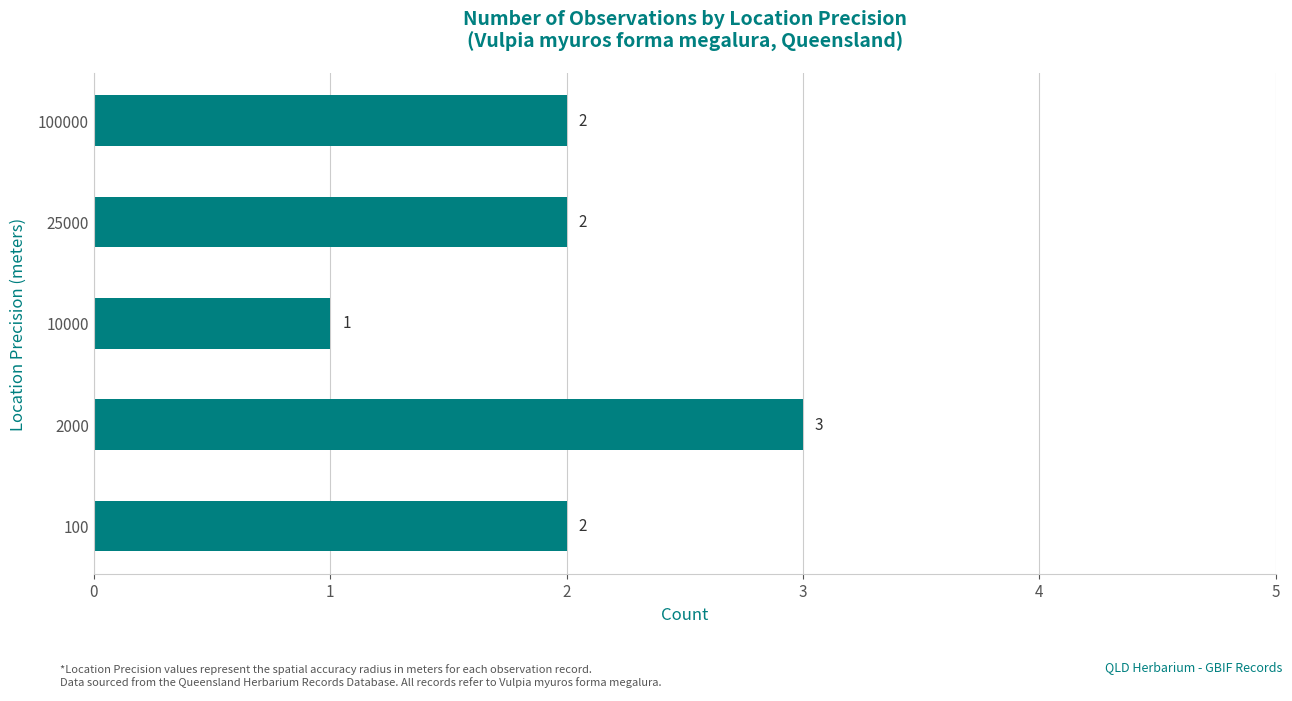

The value at 25000 is 2. True or false?

True